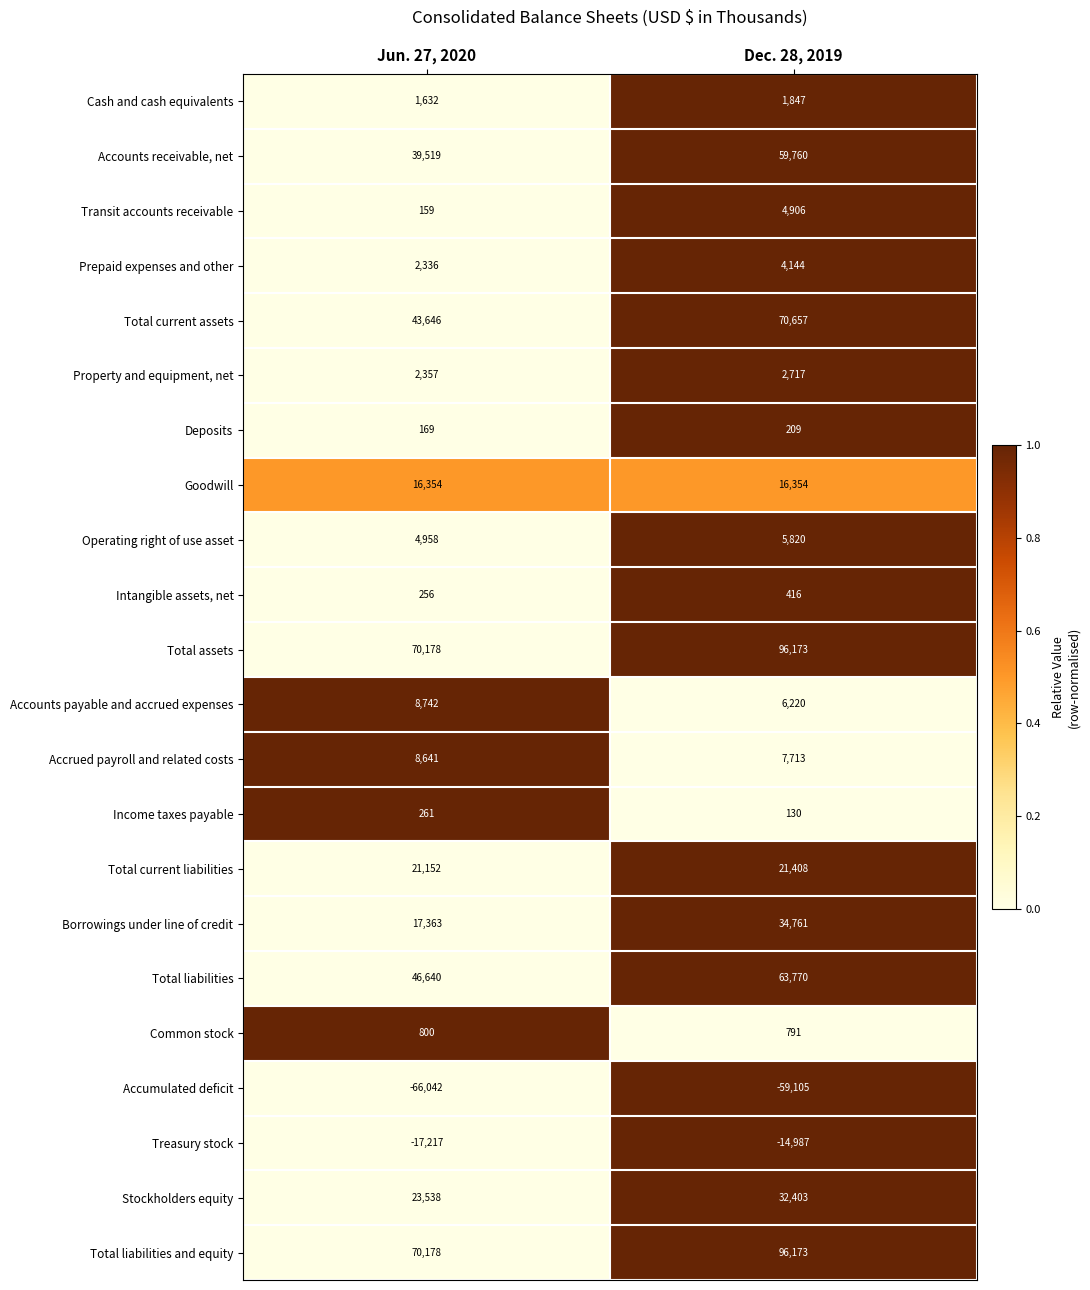

What is the difference between the Total current liabilities values at Dec. 28, 2019 and Jun. 27, 2020?

256